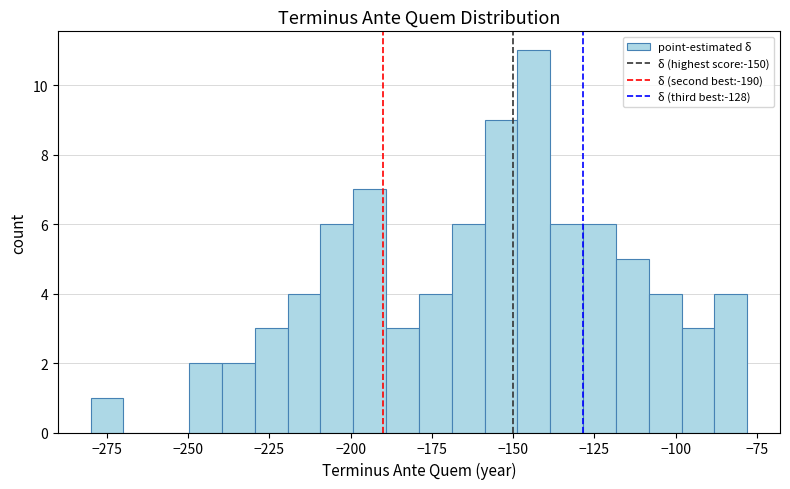

Around what value on the x-axis is the tallest bar? Give the approximate position of its centre, as read against the axis.

-145